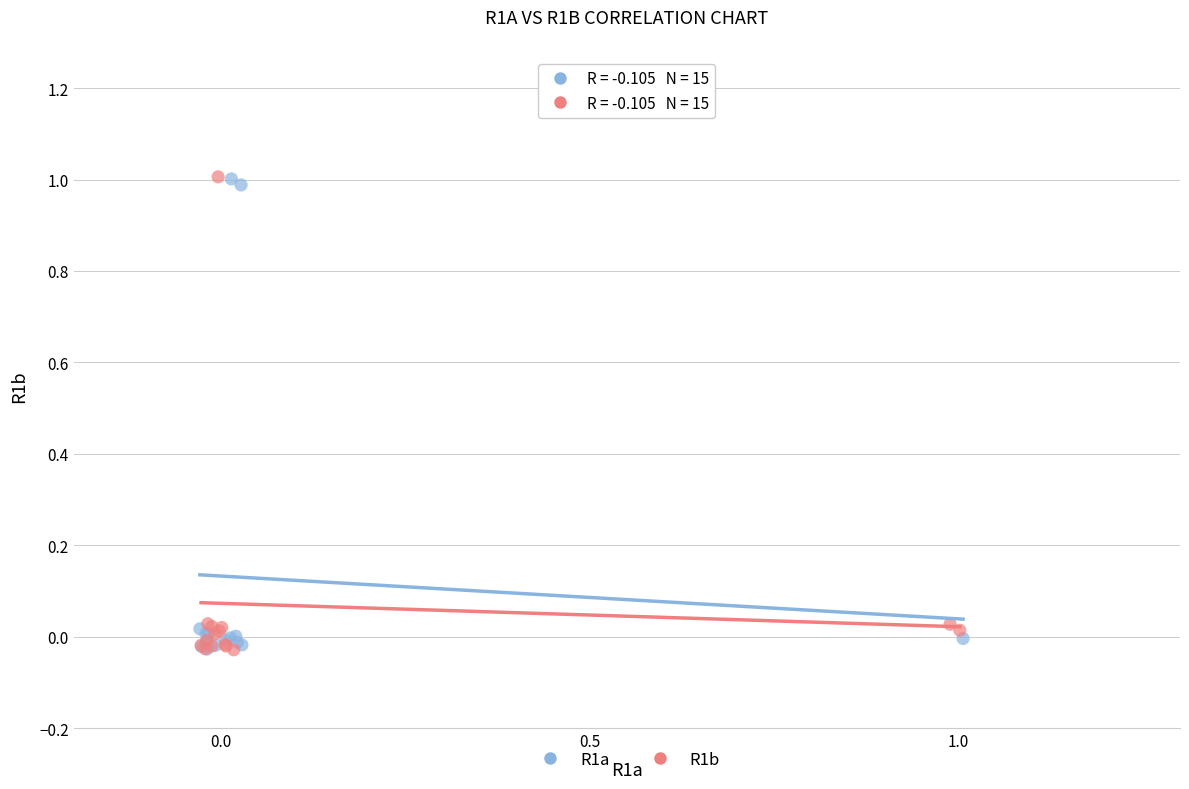

What are all the series names shown in the legend?

R1a, R1b